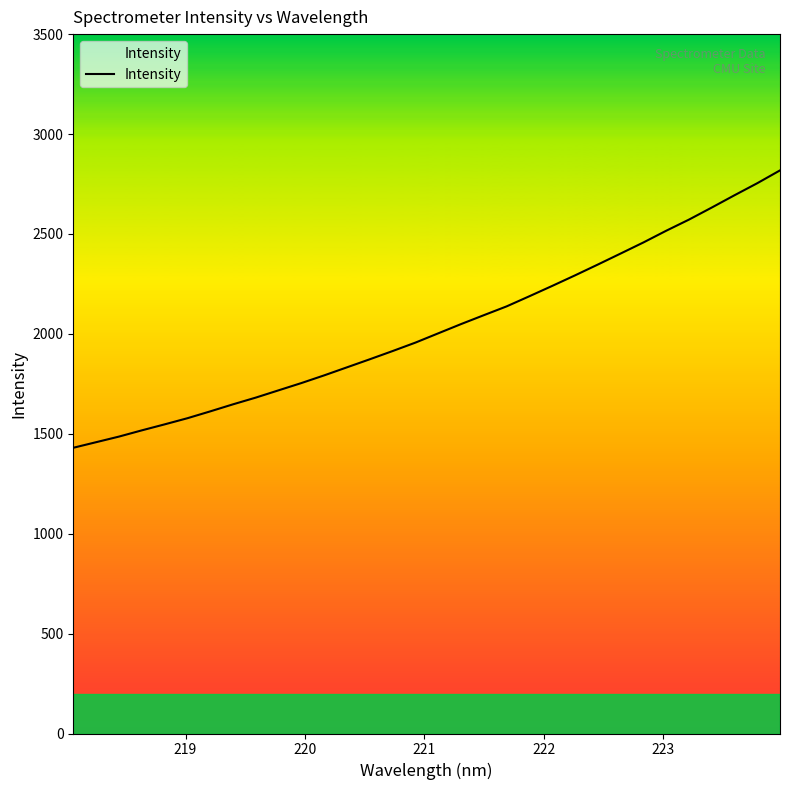

What is the smallest value displayed?

1429.9